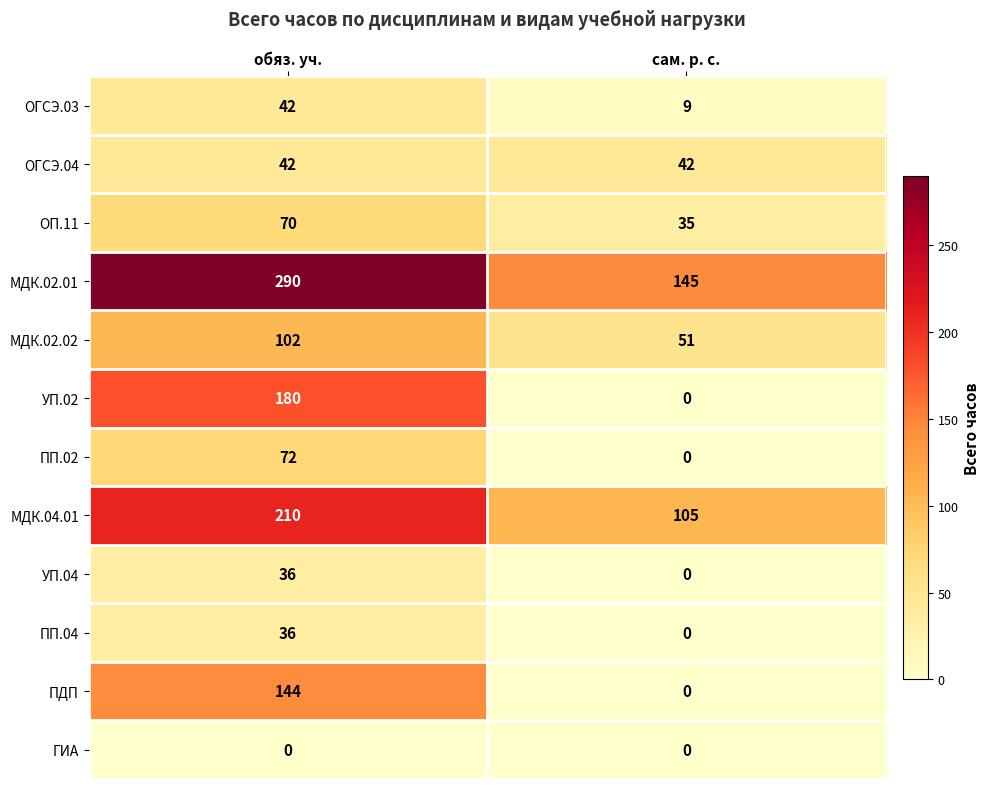

Read the ОГСЭ.03 value at обяз. уч., to the nearest 5.

40